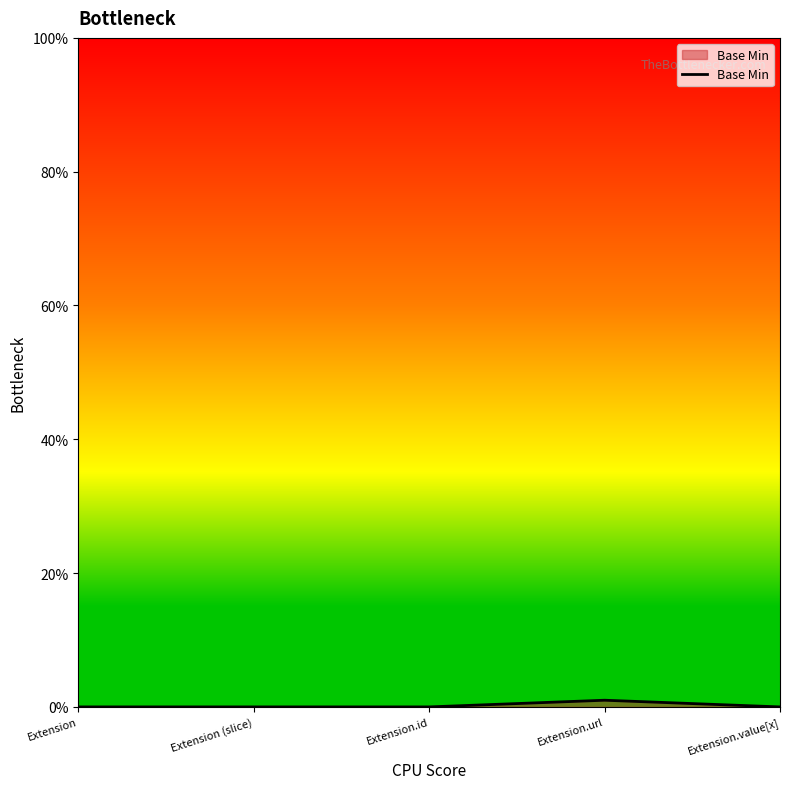

What is the approximate value at Extension.url?

1